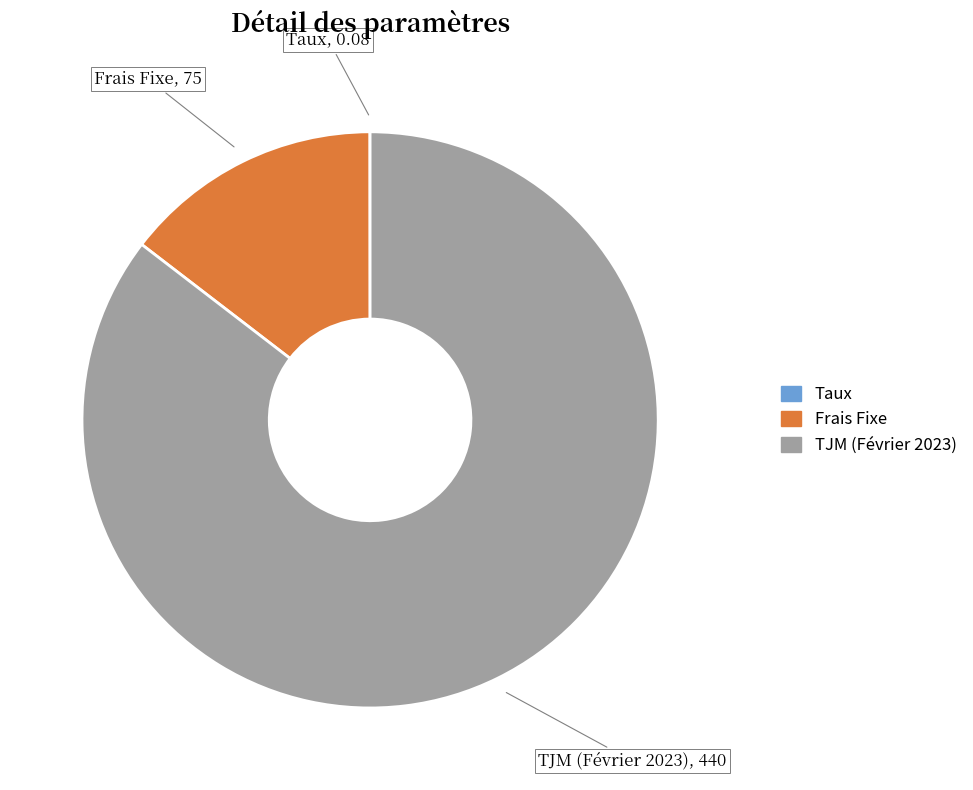

Is there a majority slice in this chart?

Yes